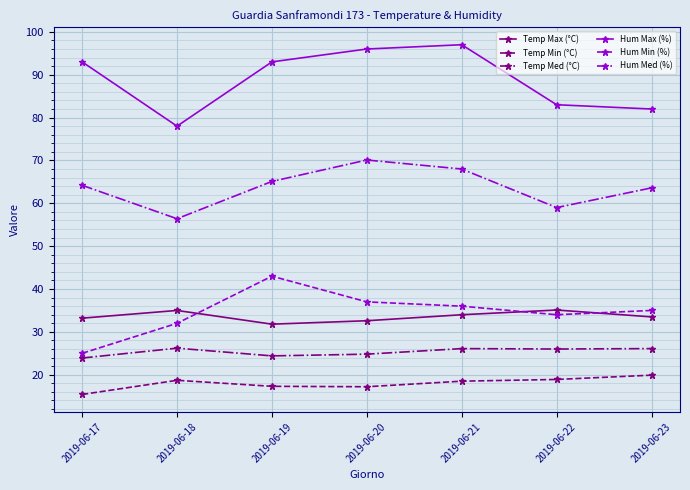

What is the value of the Temp Med (°C) point at the 2nd from the left?

26.2